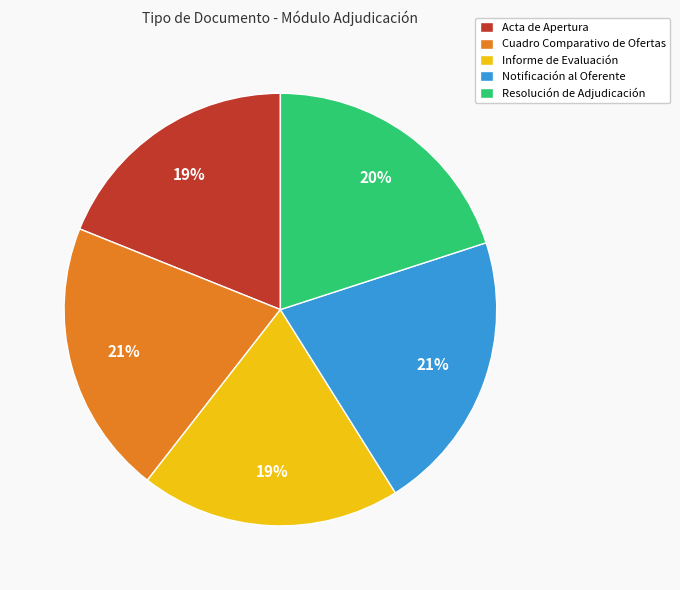

Combined, do Notificación al Oferente and Informe de Evaluación account for over 50%?

No